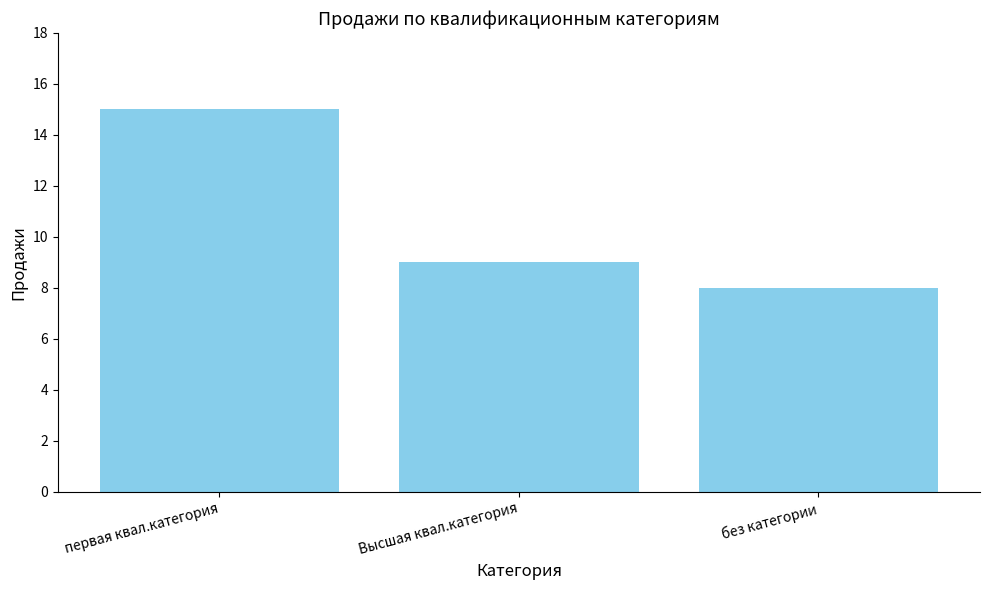

What is the change in value from первая квал.категория to Высшая квал.категория?

-6